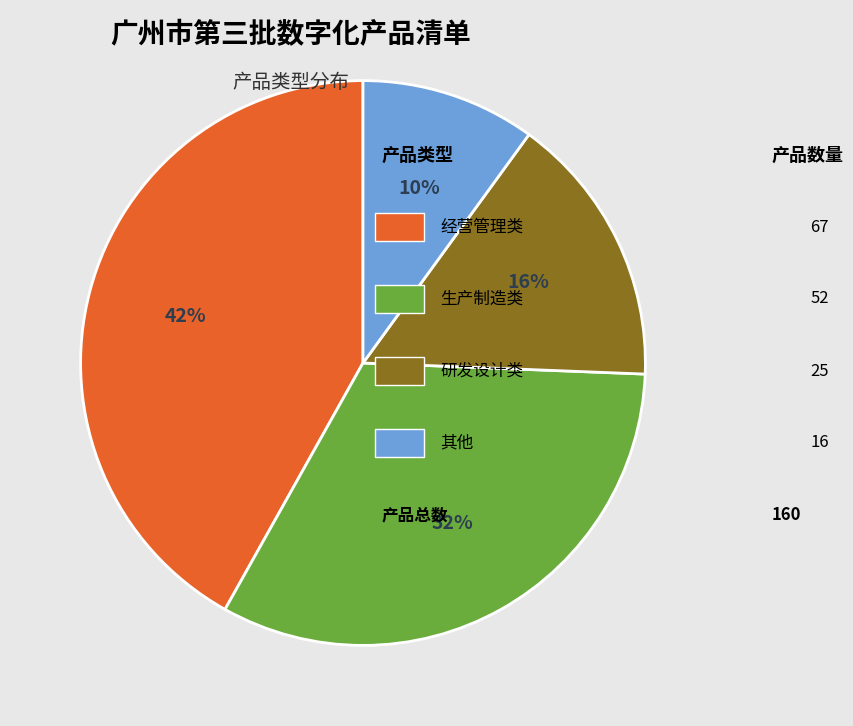

Is there any slice that represents more than half of the pie?

No